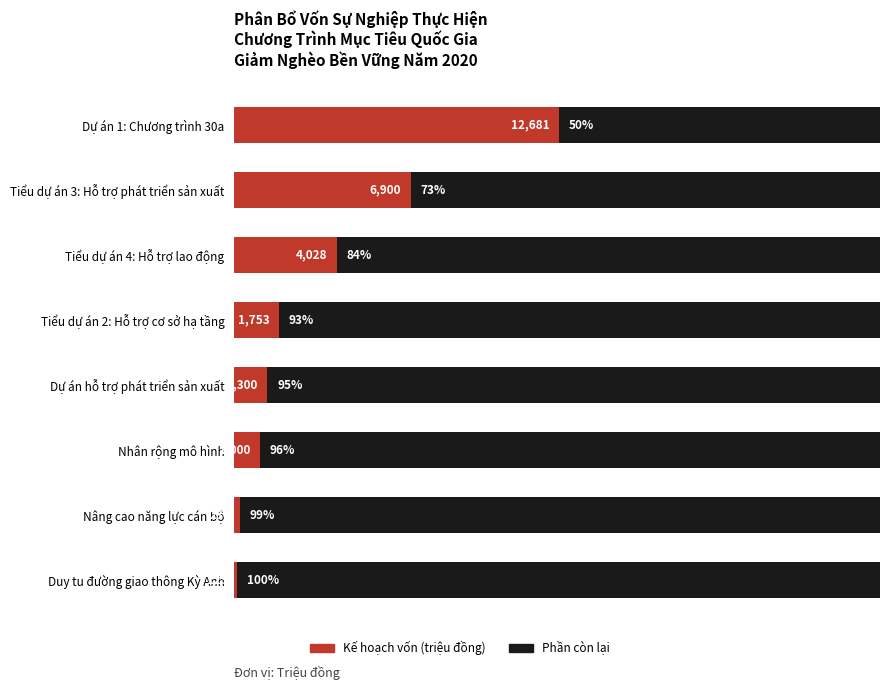

The value of Còn lại at 3 is 0.8. True or false?

False